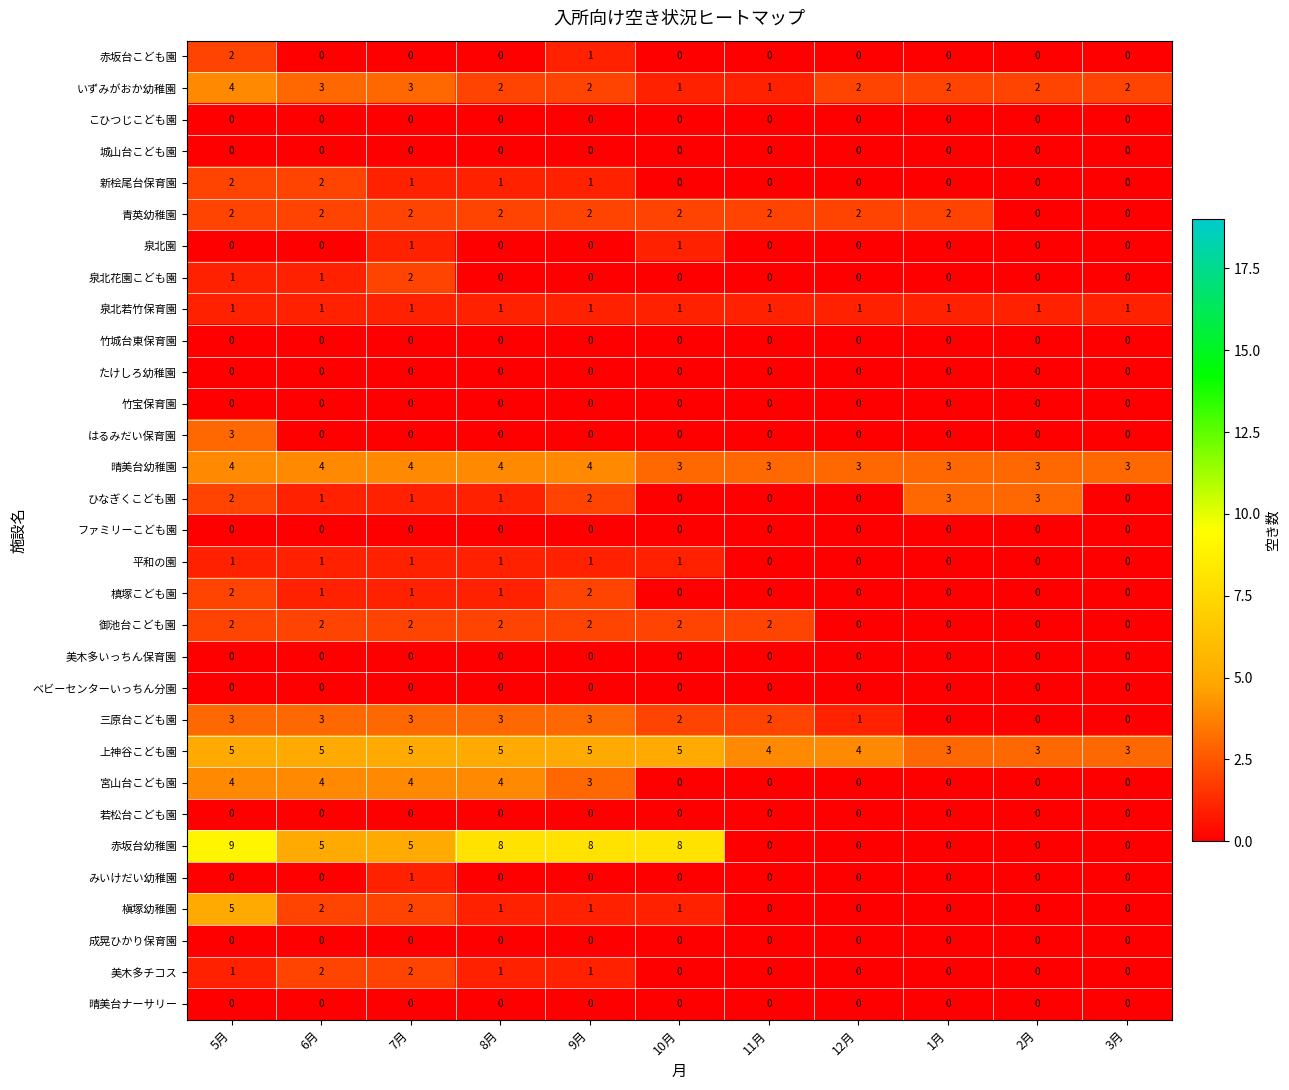

Between 9月 and 11月, which series saw the biggest shift?

赤坂台幼稚園